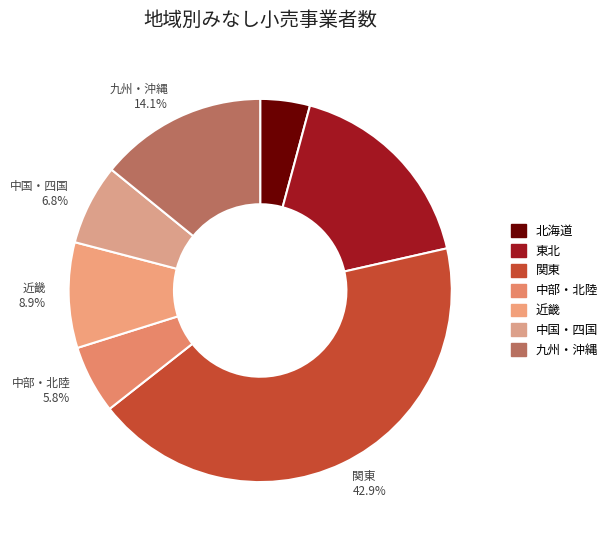

Is 関東 the majority of the pie?

No